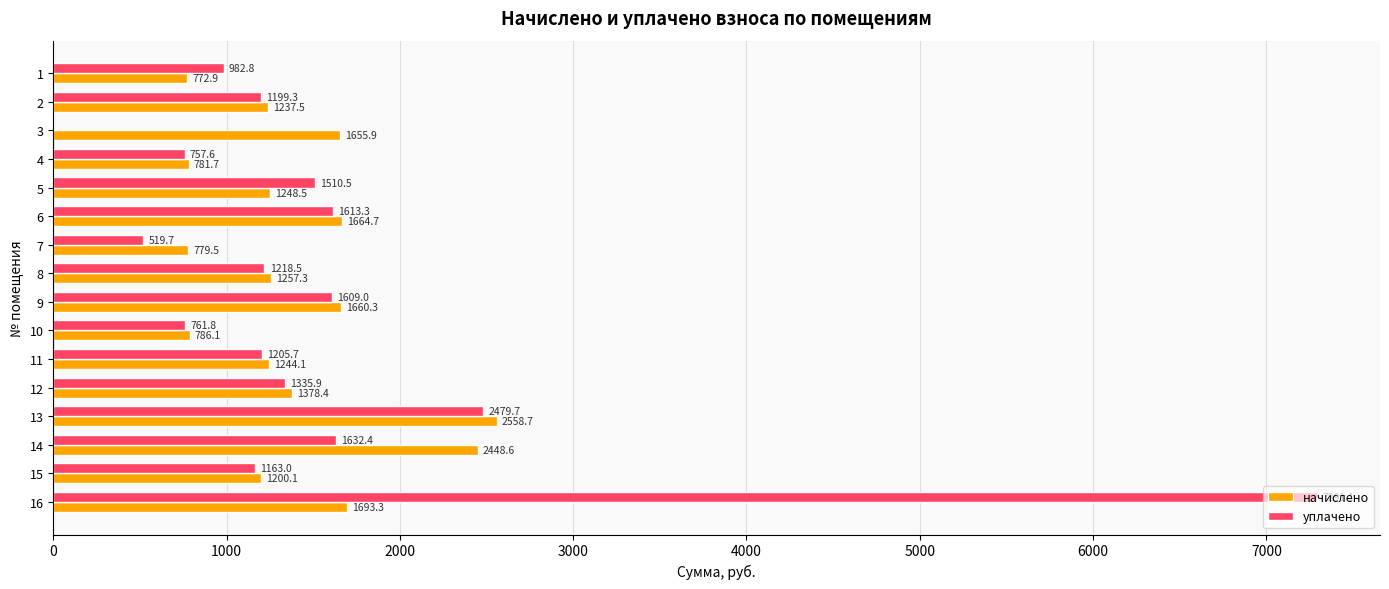

Is it true that уплачено equals 5042.2 at 3?

False